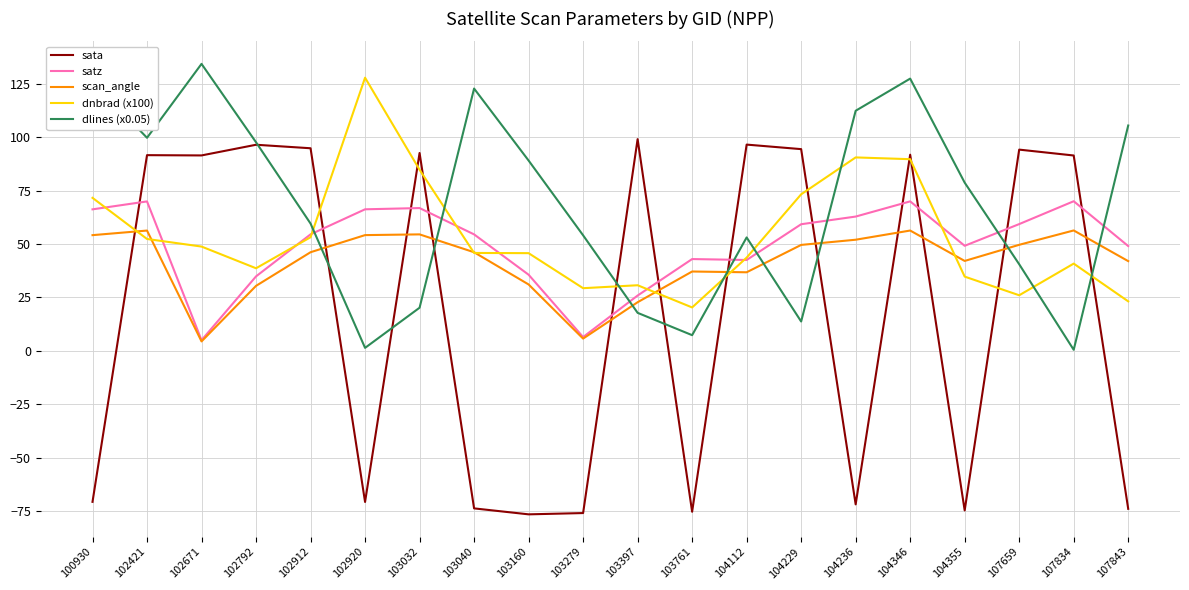

What is the maximum value for dlines (x0.05)?

134.3